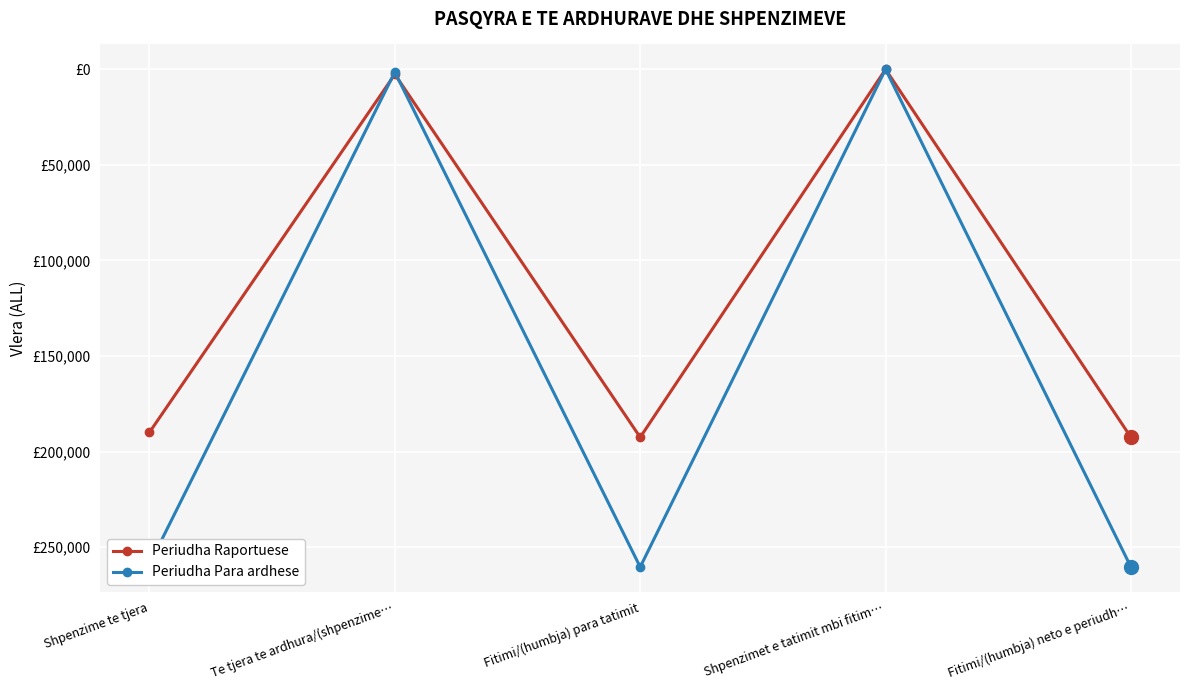

What are all the series names shown in the legend?

Periudha Raportuese, Periudha Para ardhese